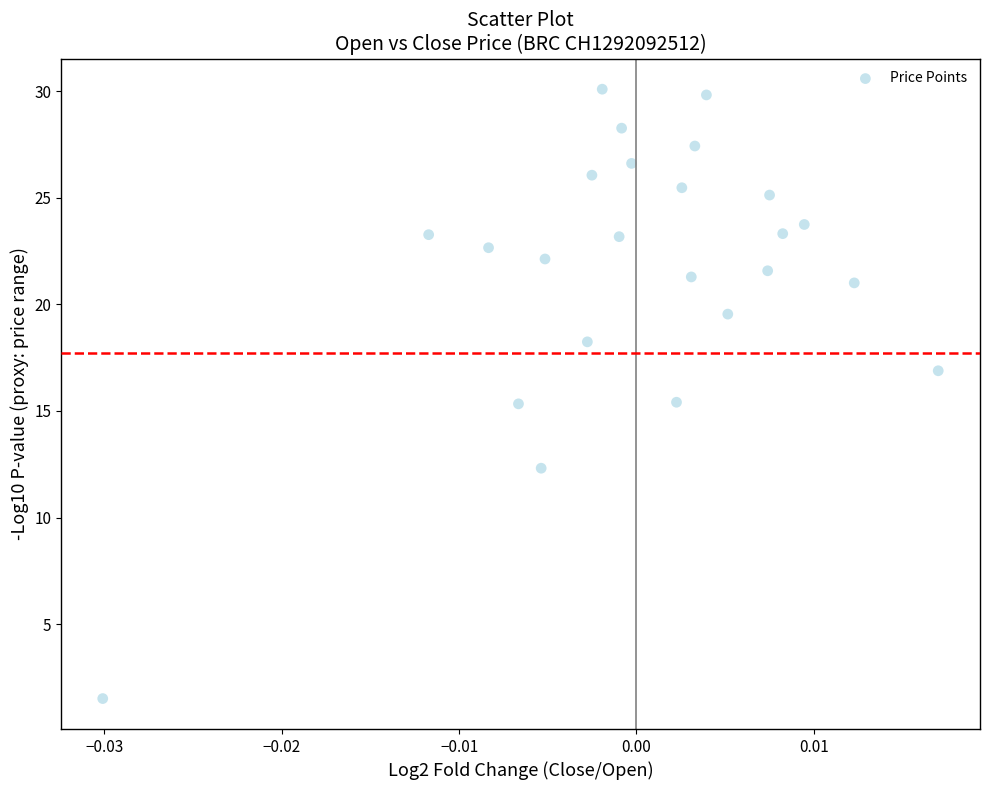

What is the range of Y values (max minus min)?

28.6